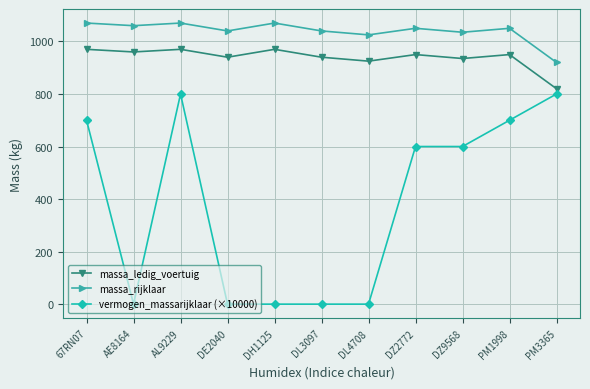

What value does the massa_ledig_voertuig series have at 67RN07?

970.0